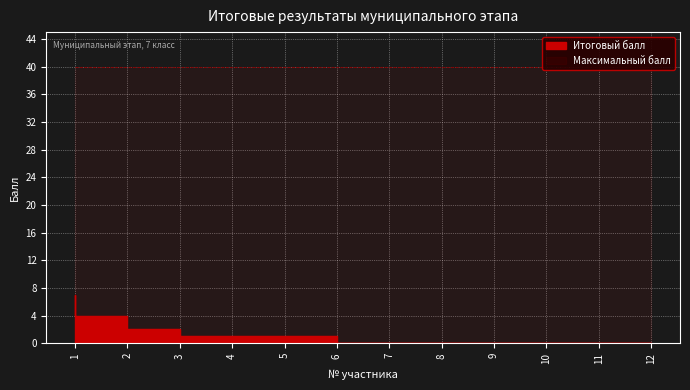

What is the sum of all values?

16